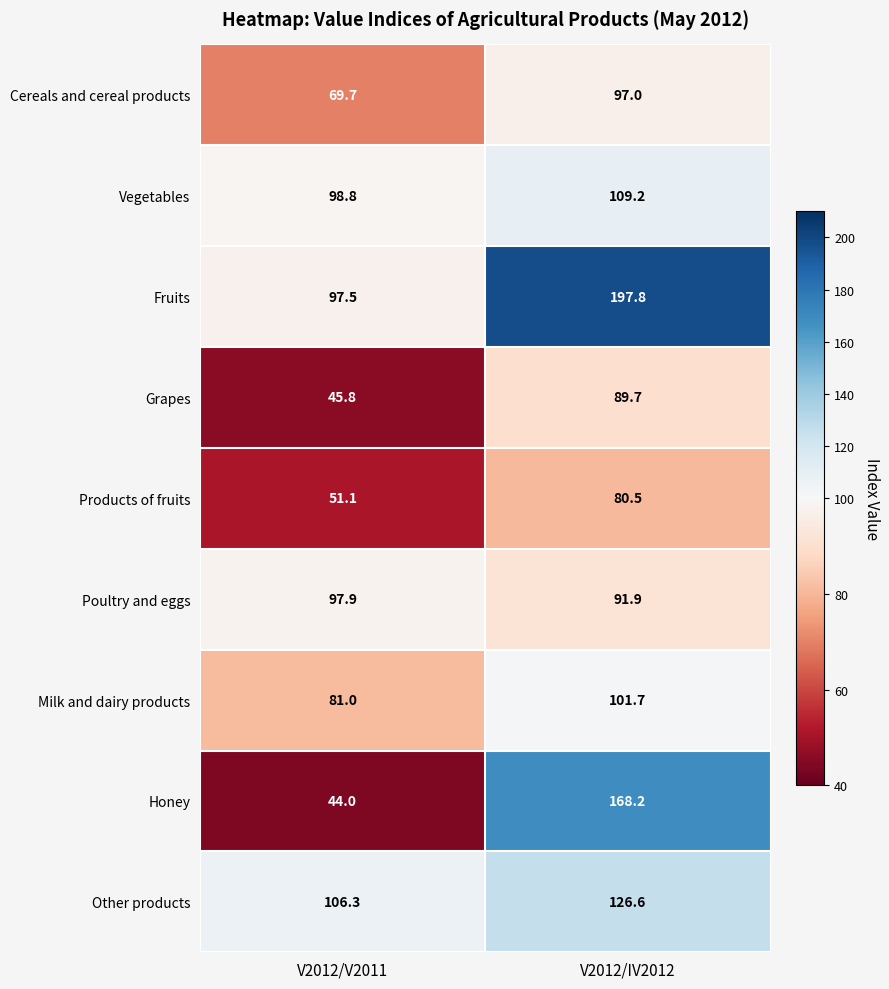

Reading left to right, what are all the values shown in this chart?

Cereals and cereal products: 69.7	97.0
Vegetables: 98.8	109.2
Fruits: 97.5	197.8
Grapes: 45.8	89.7
Products of fruits: 51.1	80.5
Poultry and eggs: 97.9	91.9
Milk and dairy products: 81.0	101.7
Honey: 44.0	168.2
Other products: 106.3	126.6